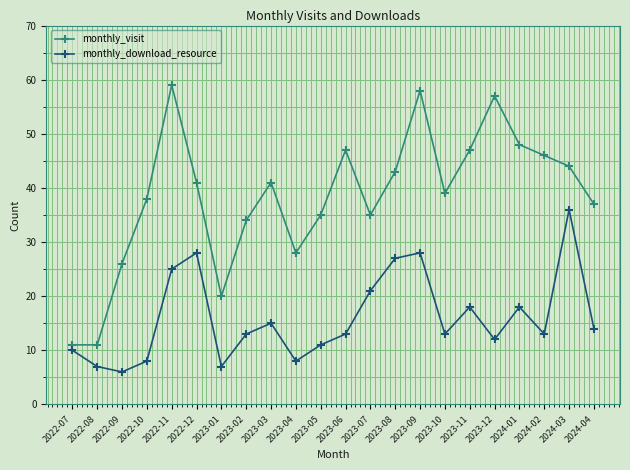

What is the maximum value for monthly_download_resource?

36